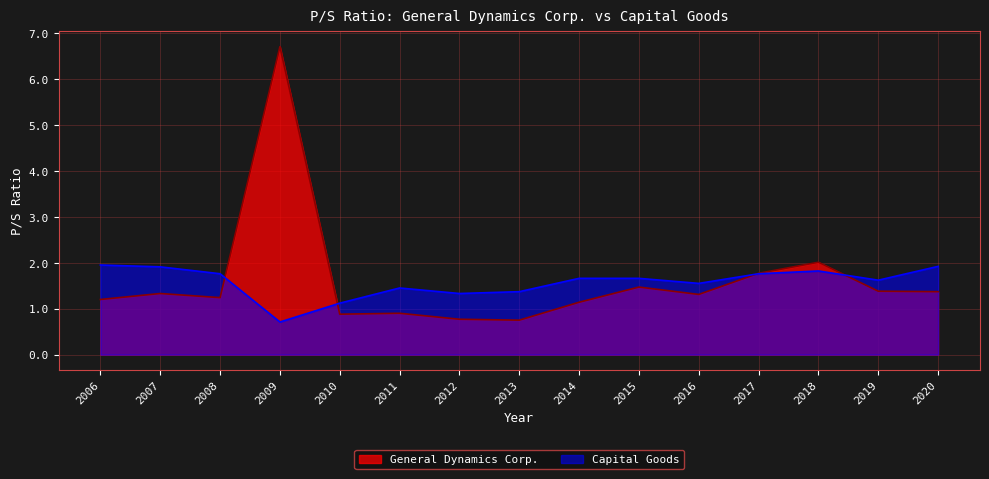

At which label is Capital Goods closest to 1?

2010